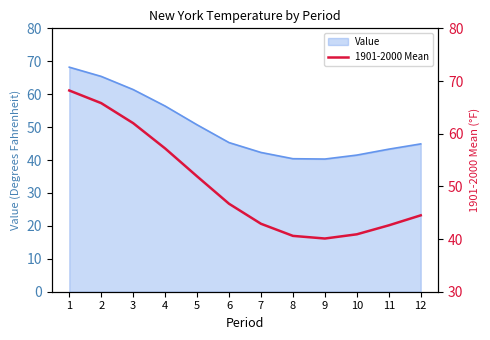

The value at 7 is 42.9. True or false?

True